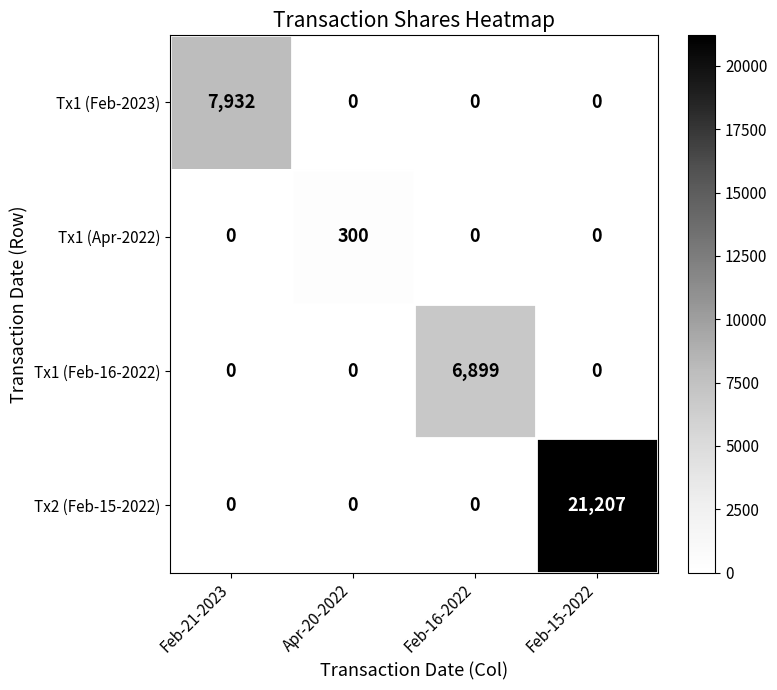

What is the difference between the maximum and minimum values in the Tx1 (Feb-16-2022) series?

6899